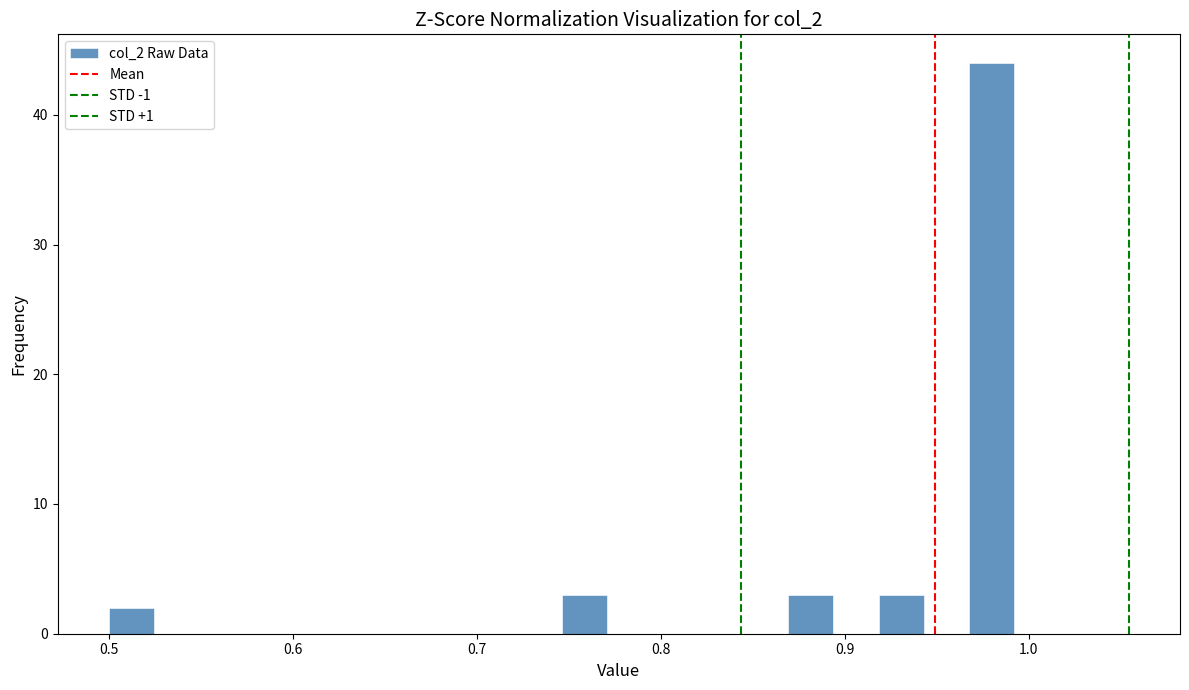

Read against the x-axis, roughly where is the centre of the tallest bar?

0.98